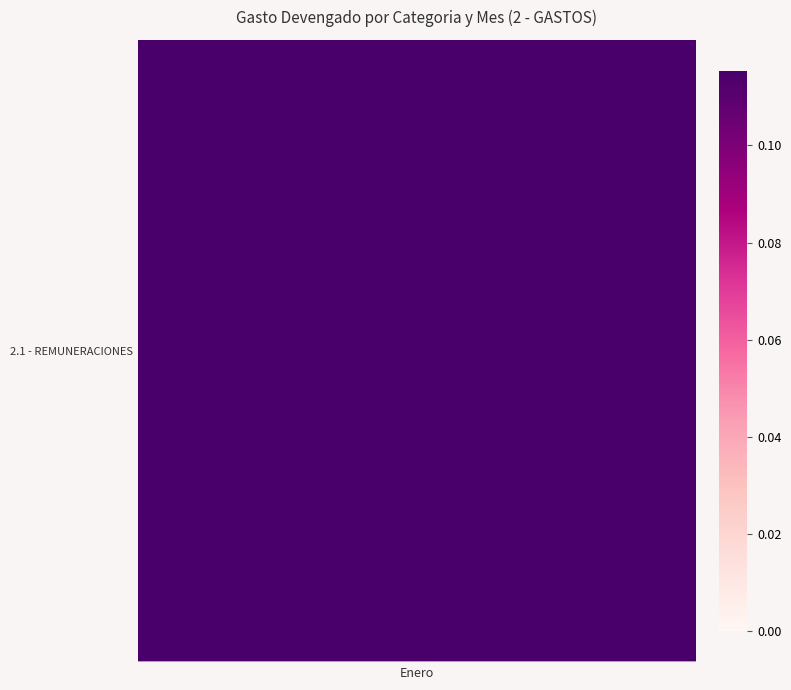

Which category has the highest value across all series?

Enero